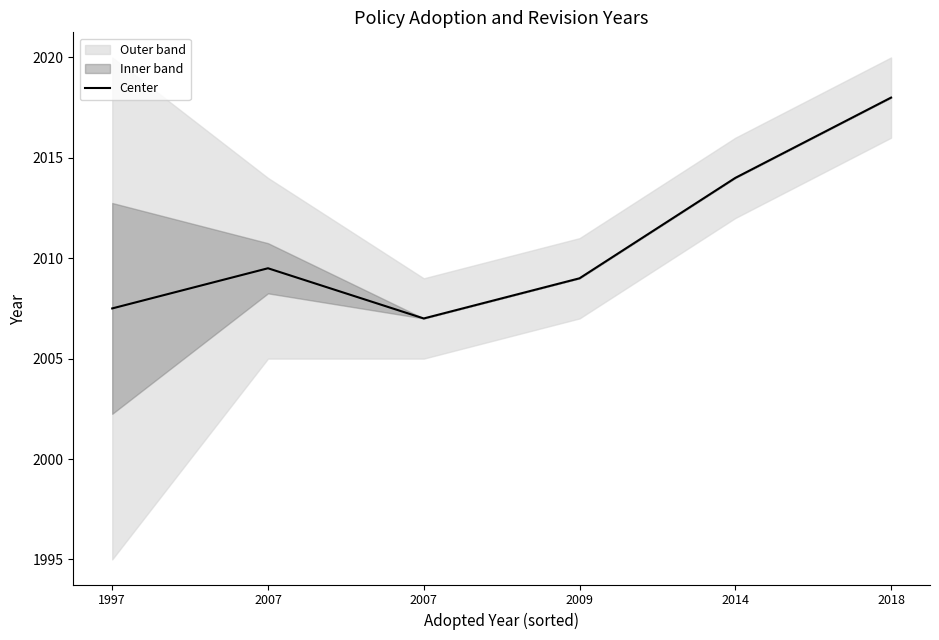

At which category does the chart reach its minimum across all series?

2007